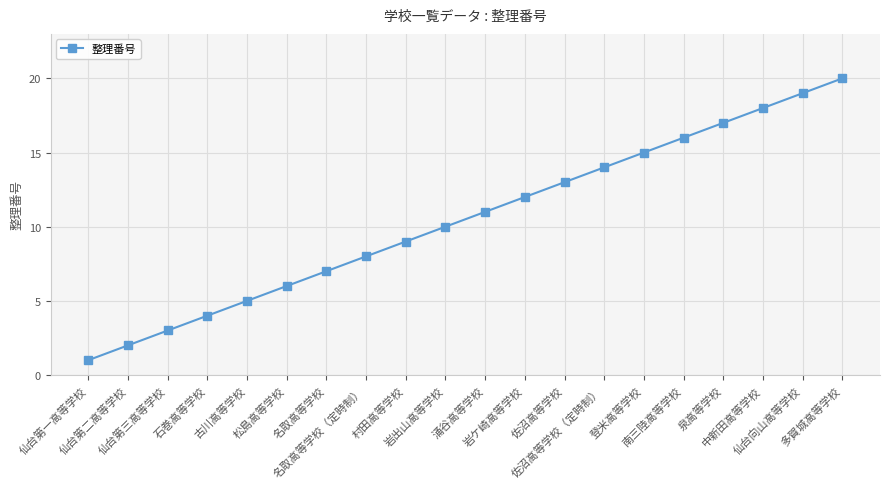

True or false: there are more than 0 points higher than both neighbors.

False